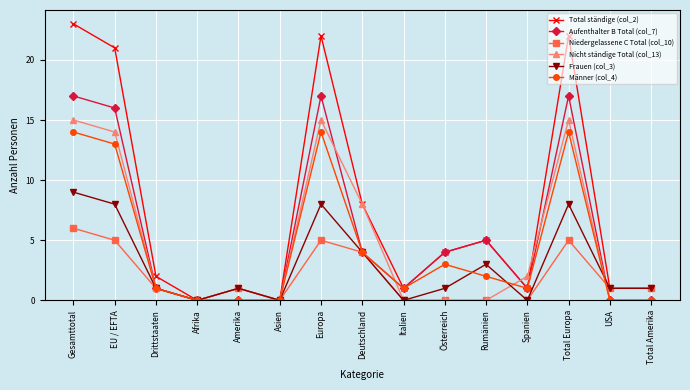

At which label is Männer (col_4) closest to 7?

Deutschland